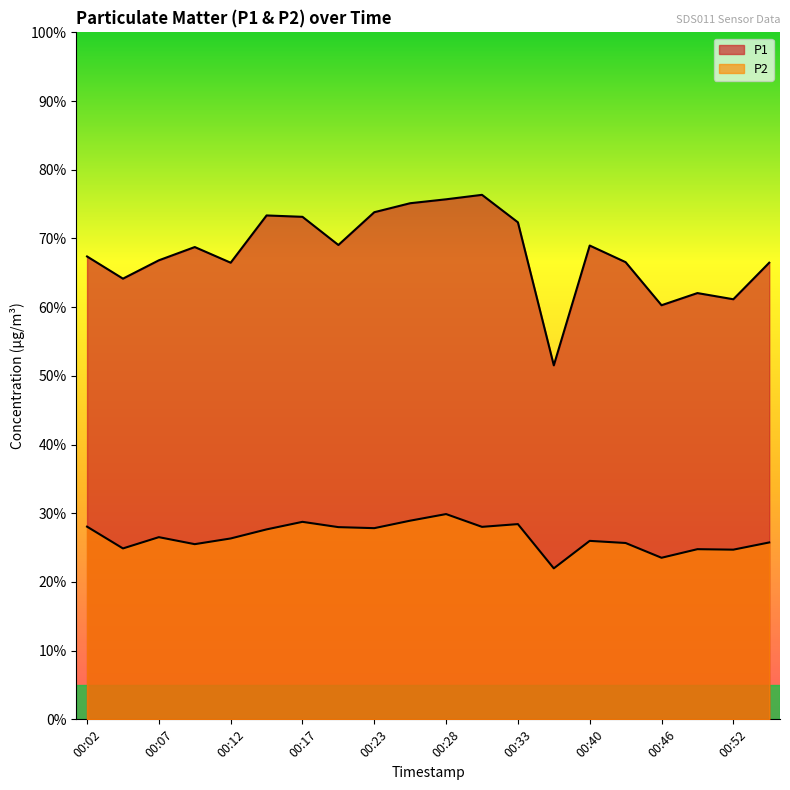

At which category does P1 reach its first local valley?

00:04